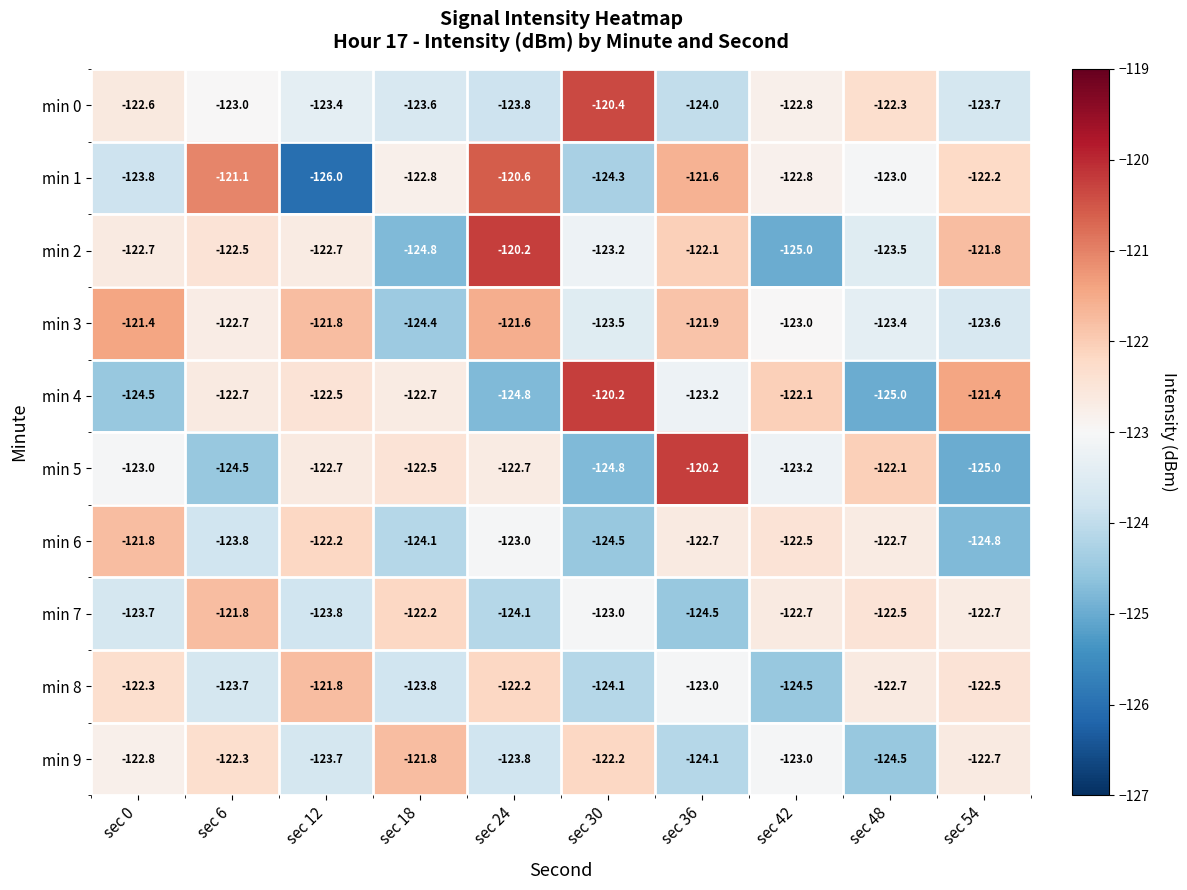

Which category has the lowest value across all series?

sec 12